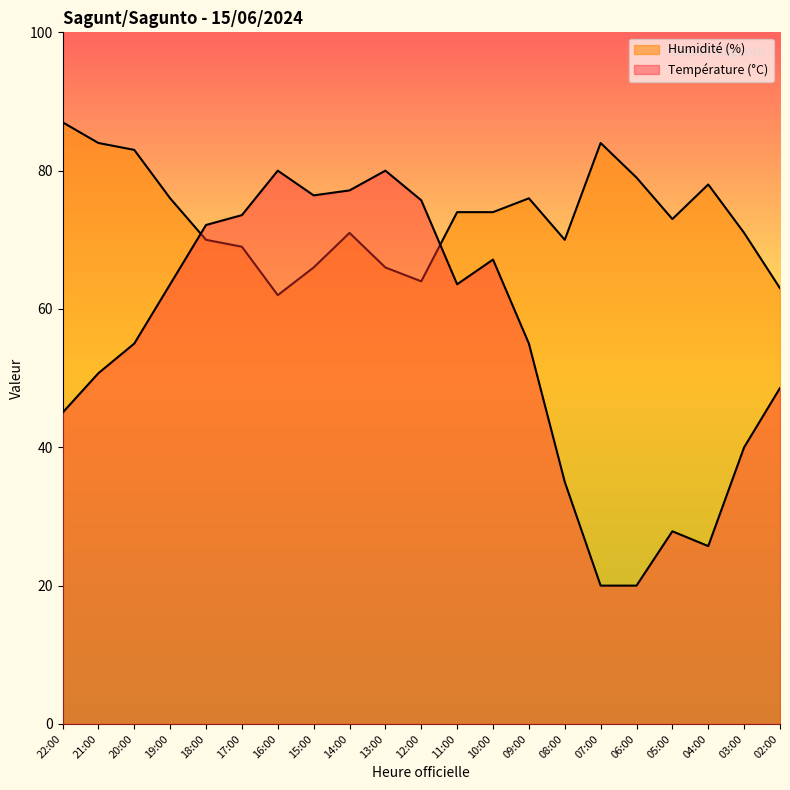

What position from the right is 18:00?

17